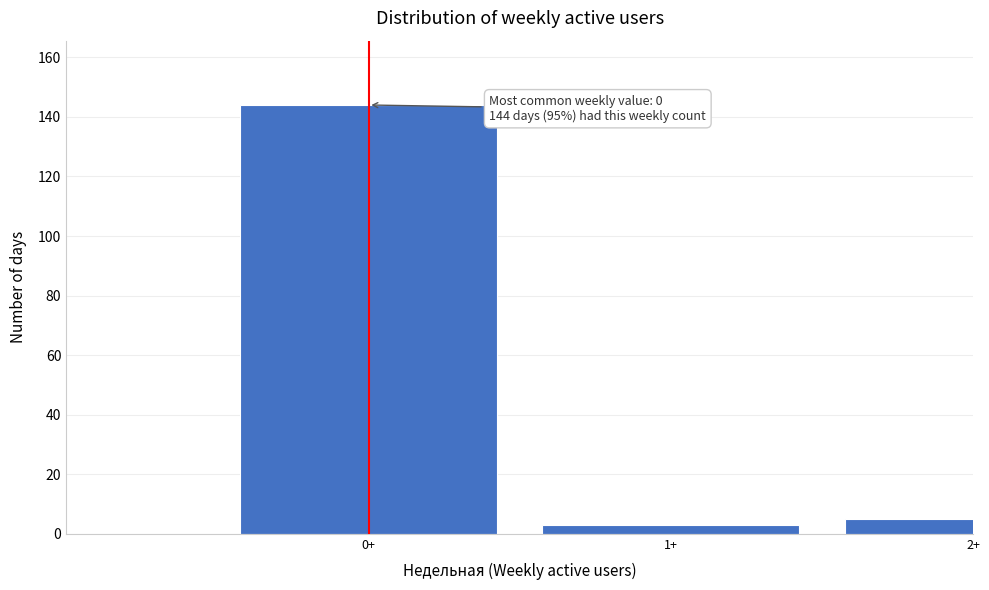

Reading right to left, transcribe all the data shown in this chart.

2+=5	1+=3	0+=144